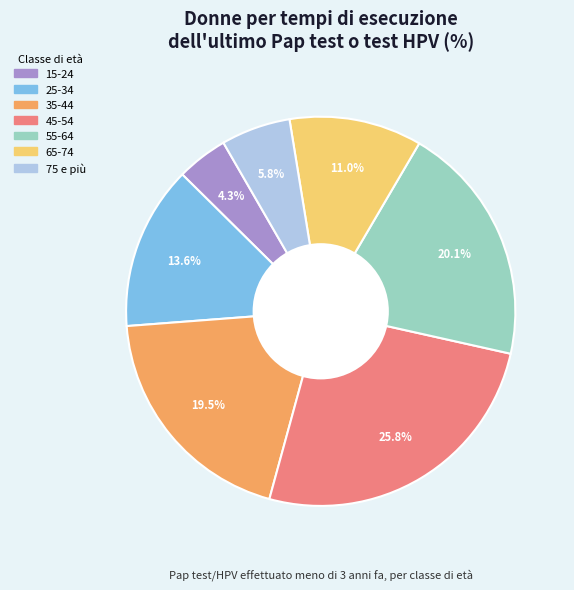

The 65-74 slice represents 24% of the pie. True or false?

False